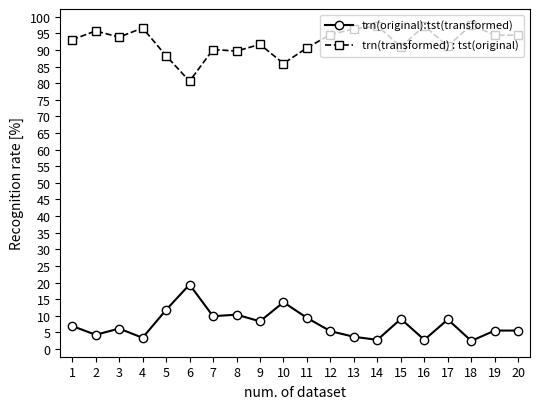

What is the value of the trn(original):tst(transformed) point at the 4th from the left?

3.4